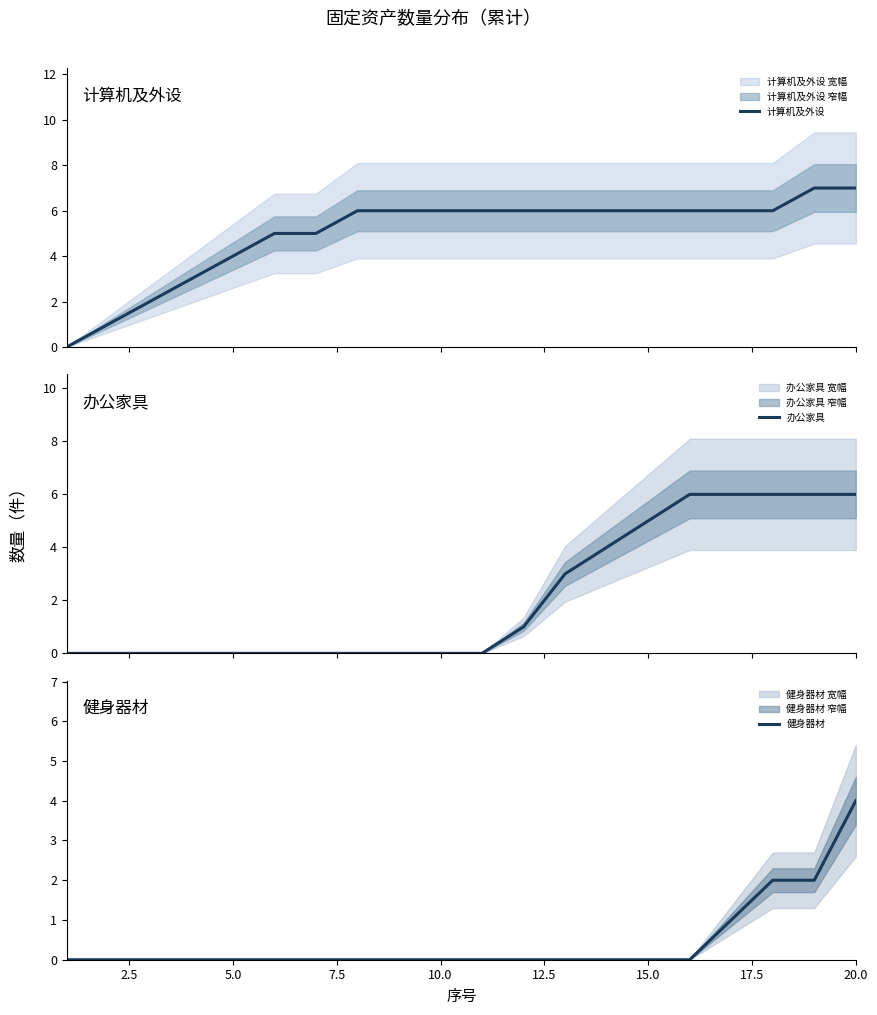

How many 计算机及外设 values are between 5 and 6?

13